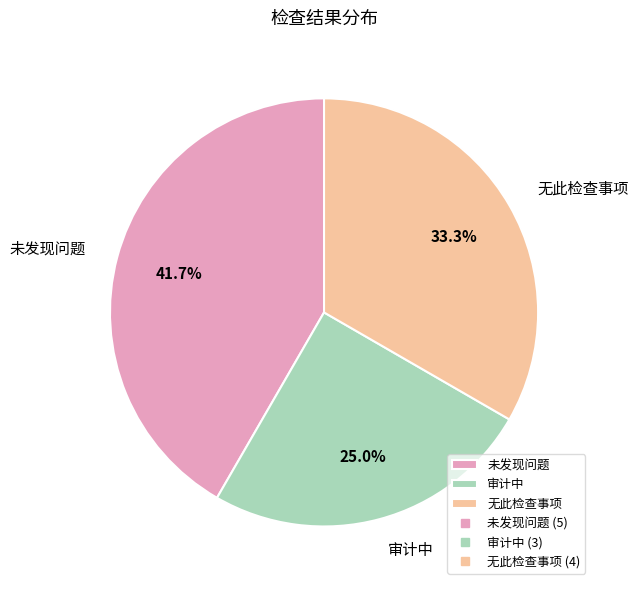

Which has a higher value, 审计中 or 无此检查事项?

无此检查事项